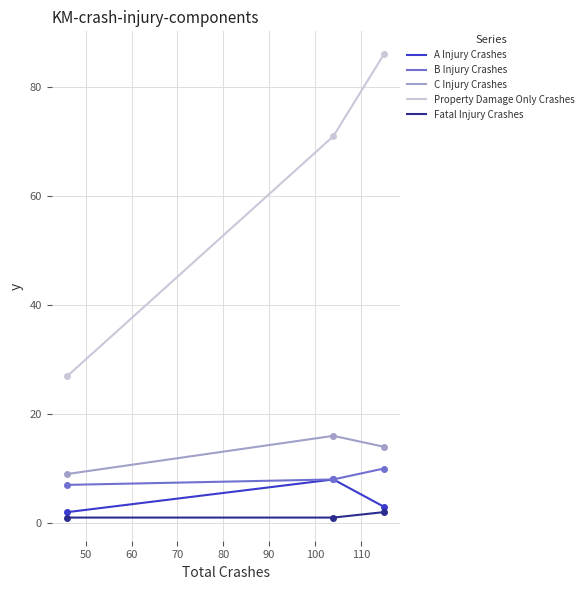

What is the average value of the C Injury Crashes series?

12.9